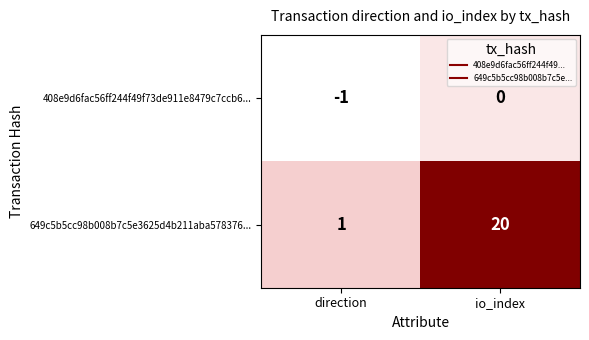

True or false: 408e9d6fac56ff244f49f73de911e8479c7ccb6... has a value of 0 at io_index.

True